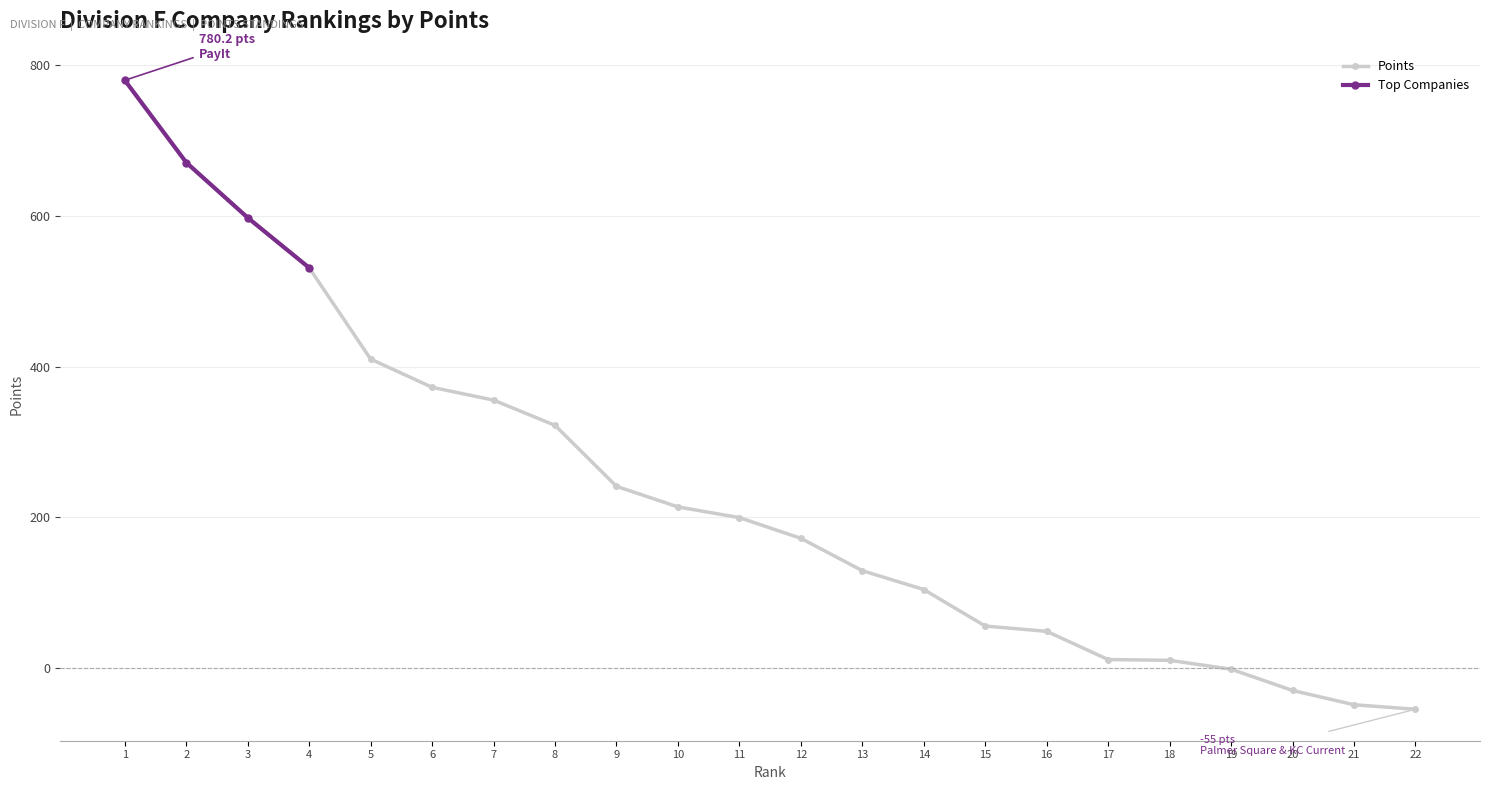

The value of Points at 4 is 818.2. True or false?

False